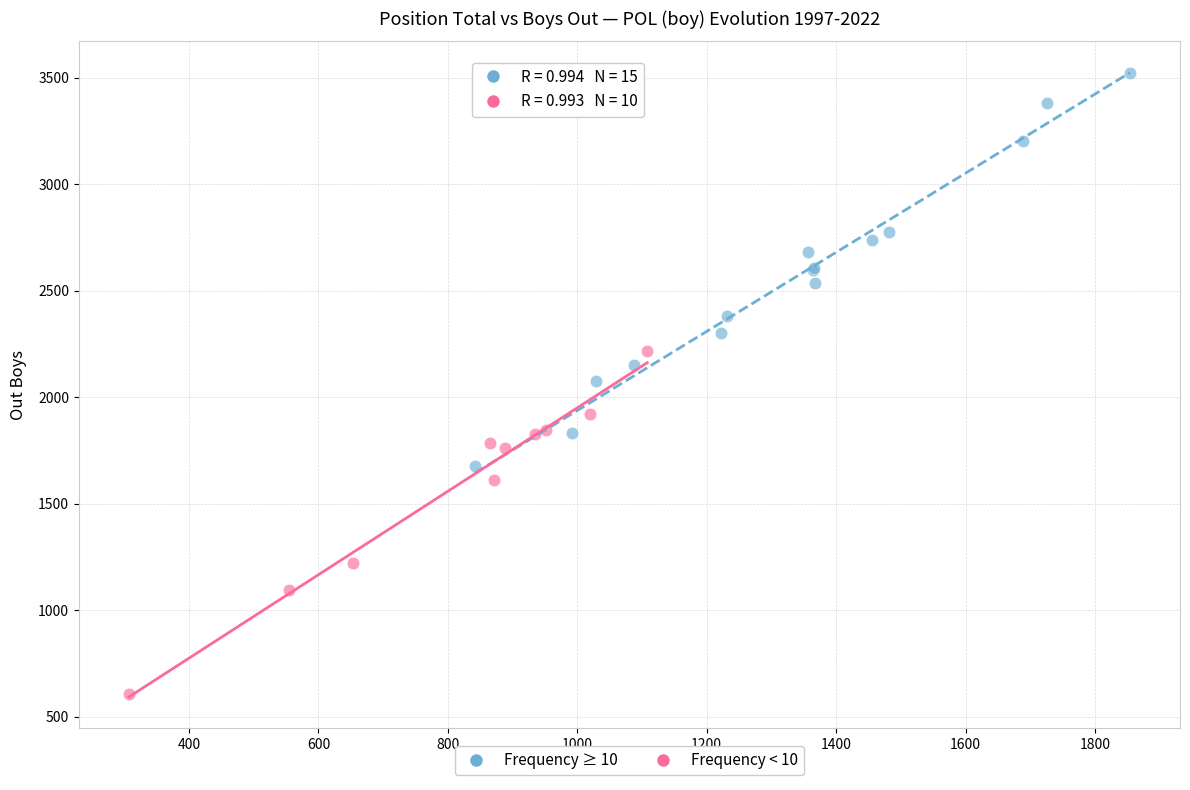

Which series reaches the maximum Y coordinate?

Frequency ≥ 10